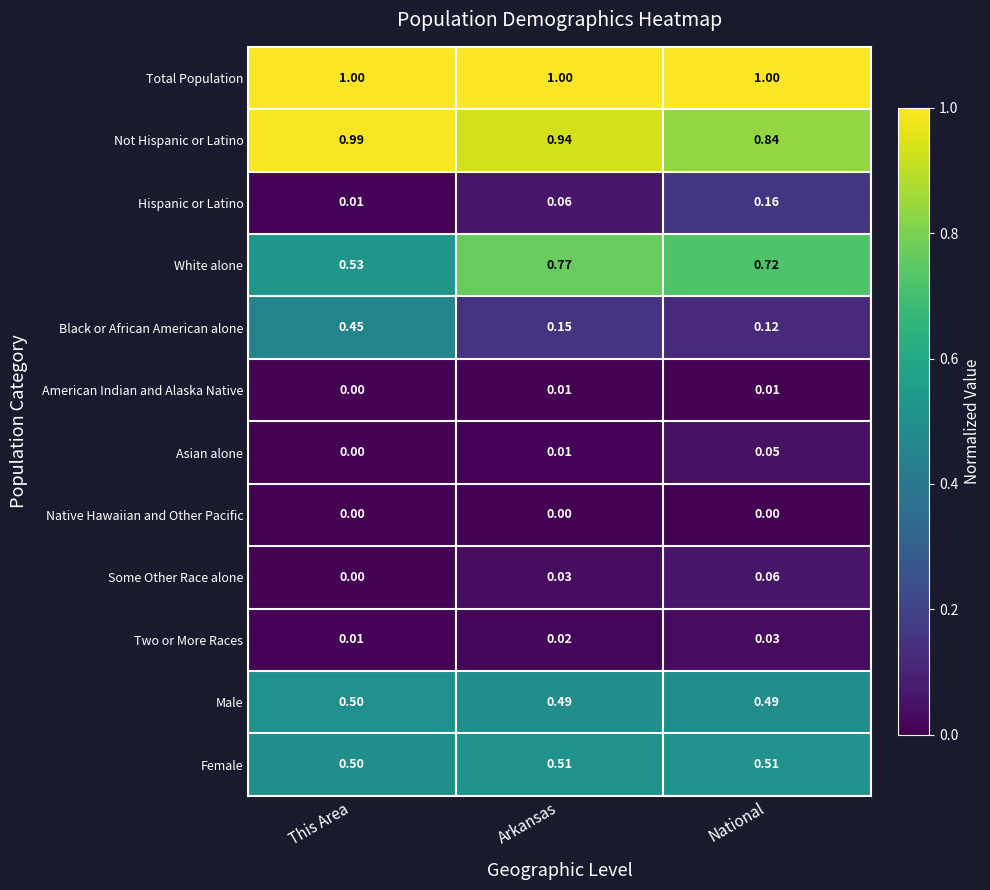

Which series has the largest total across all categories?

Total Population